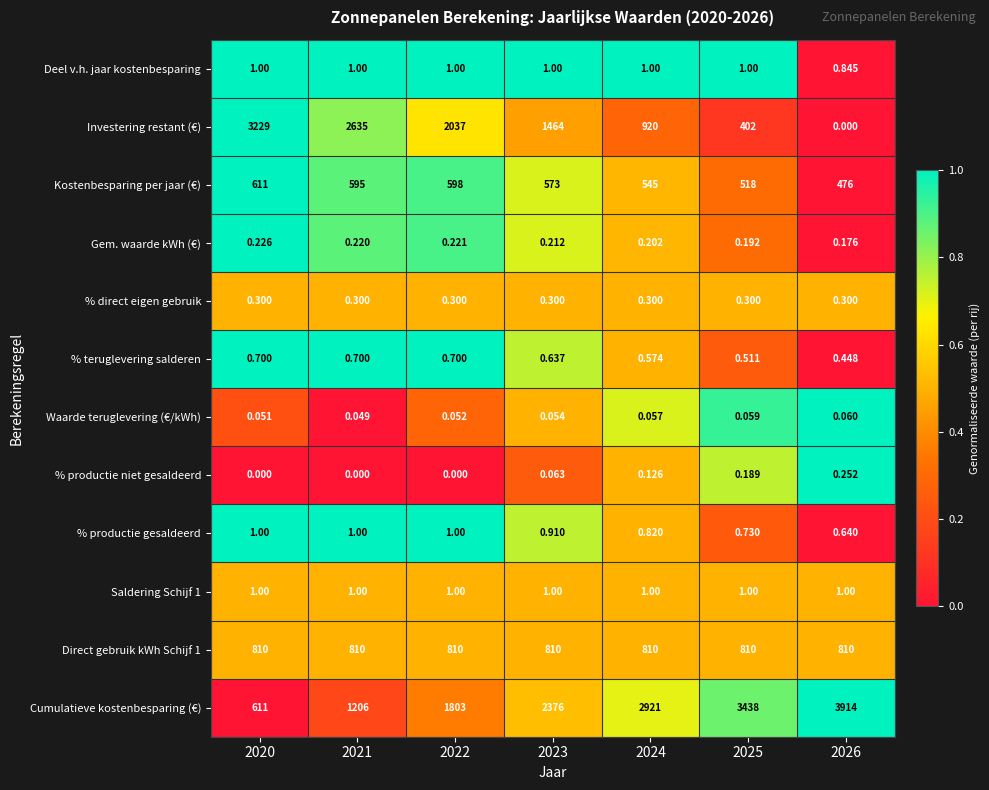

Which series has the largest range (max minus min)?

Cumulatieve kostenbesparing (€)